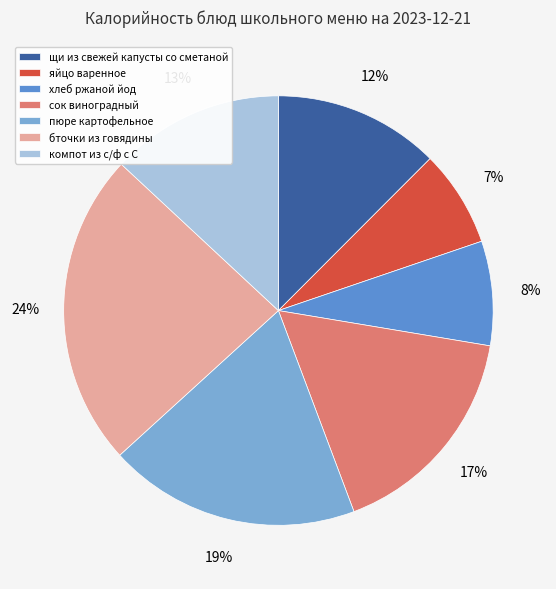

What is the smallest slice in the pie chart?

яйцо варенное